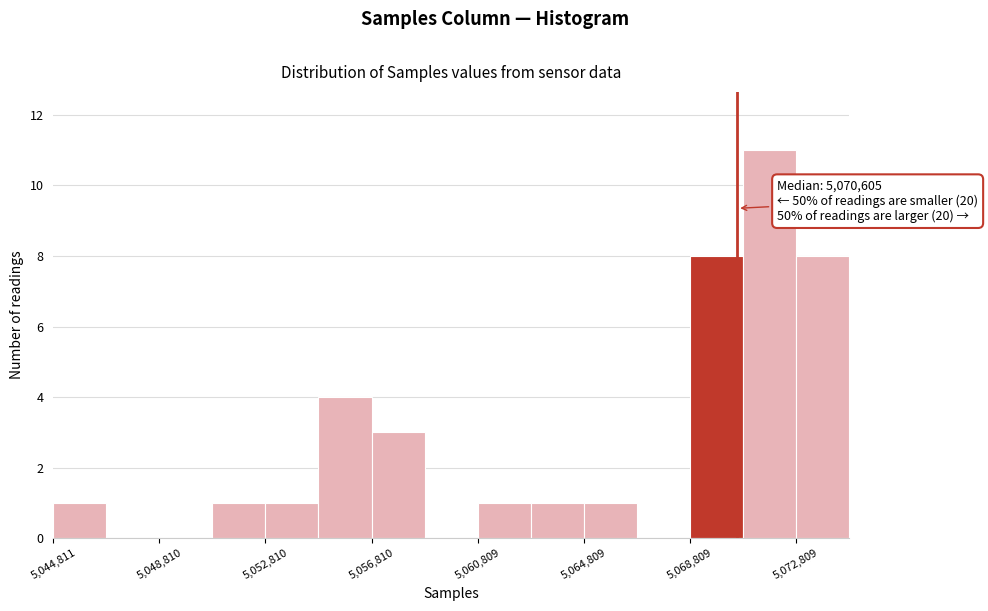

Read against the x-axis, roughly where is the centre of the tallest bar?

5072000